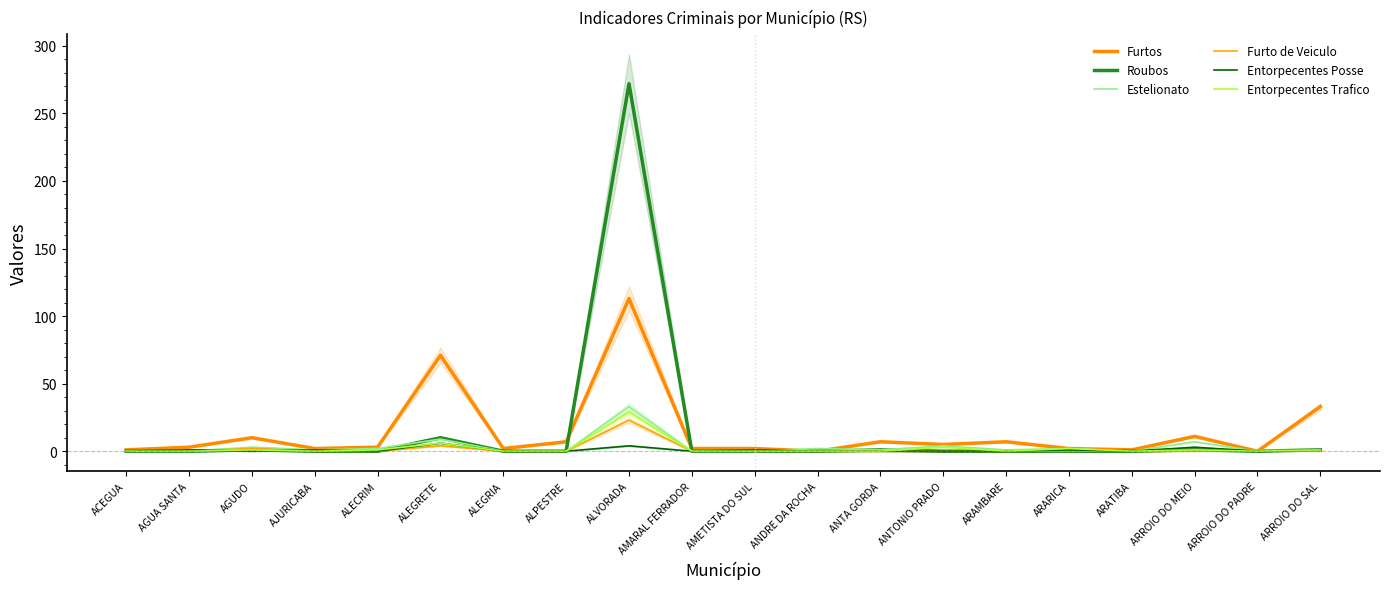

Which has a higher value, ANDRE DA ROCHA or AGUDO?

AGUDO